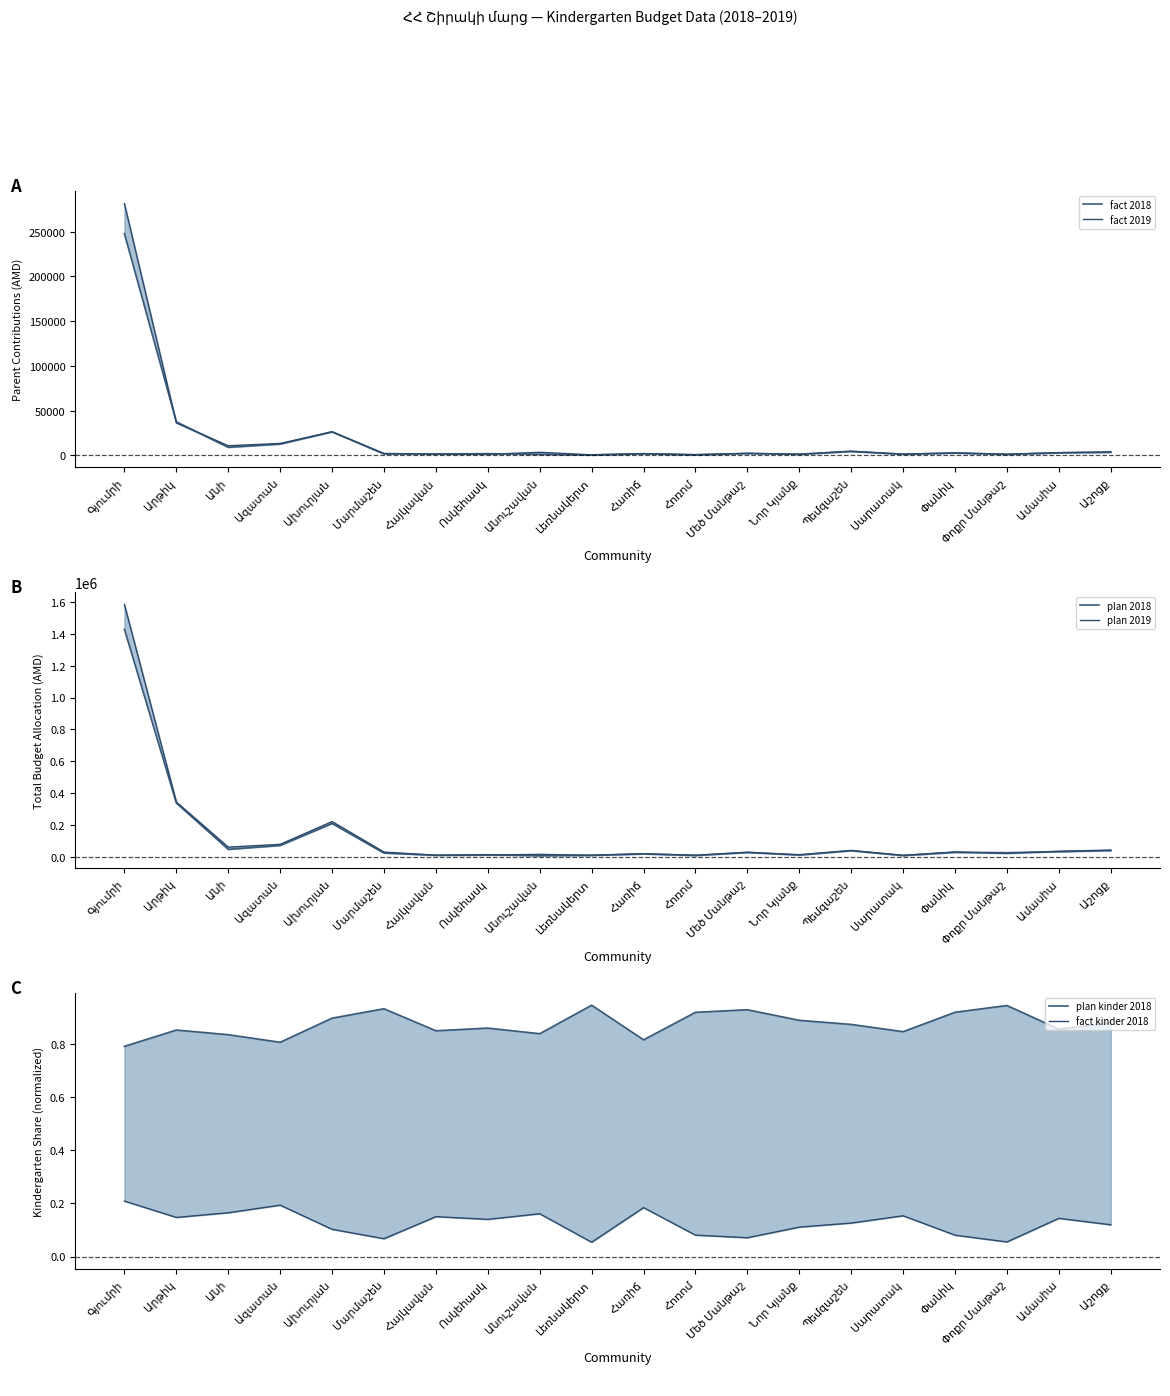

Which series has the largest total across all categories?

plan 2019